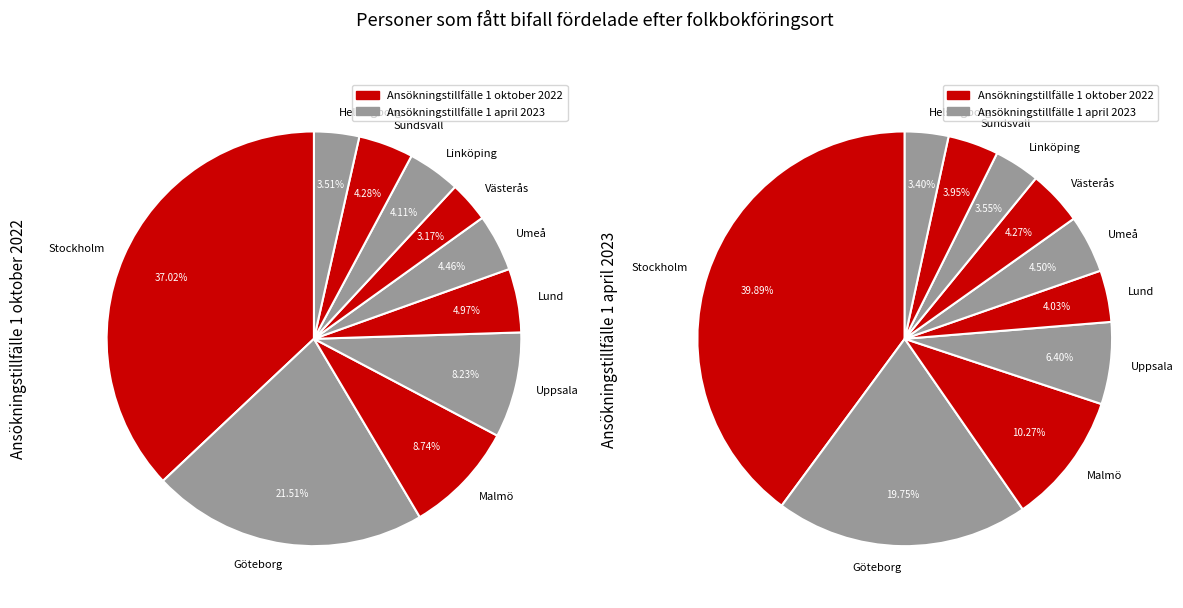

Is there a majority slice in this chart?

No